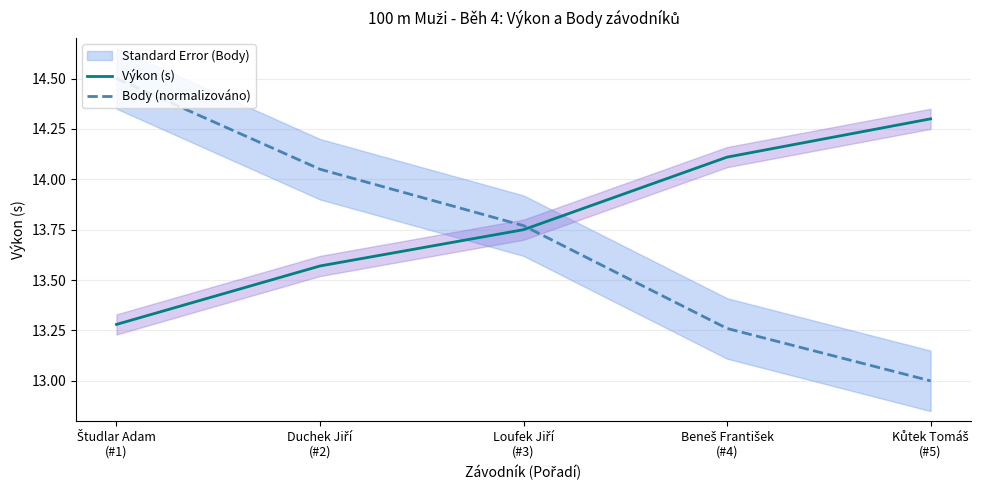

Reading right to left, what are all the values shown in this chart?

Výkon (s): 14.3	14.1	13.8	13.6	13.3
Body (normalizováno): 13.0	13.3	13.8	14.1	14.5